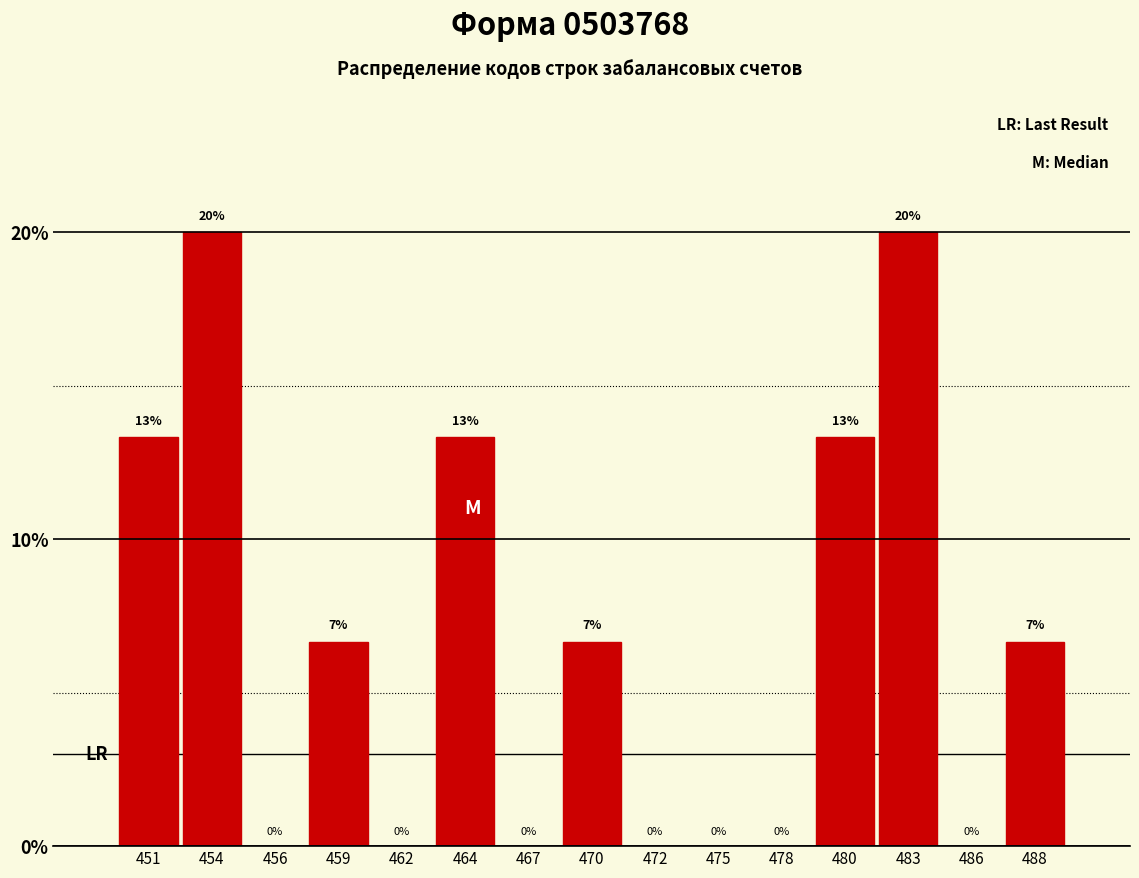

What is the maximum value shown in the chart?

20.0